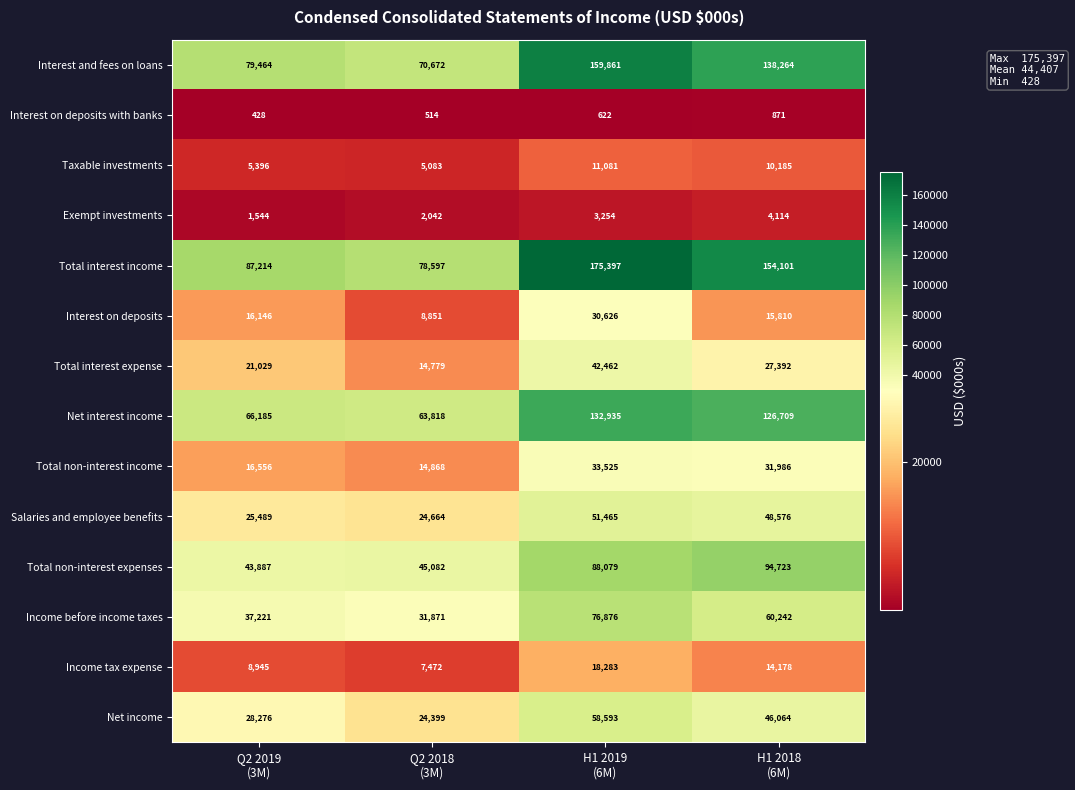

What is the sum of all Exempt investments values?

10954